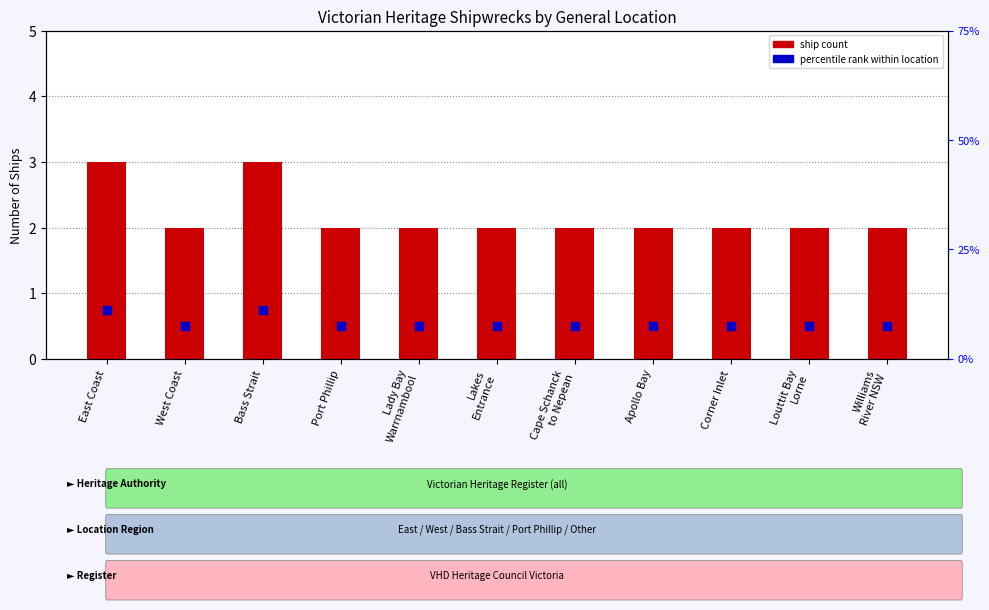

Which series has the largest Y range (max minus min)?

ship count